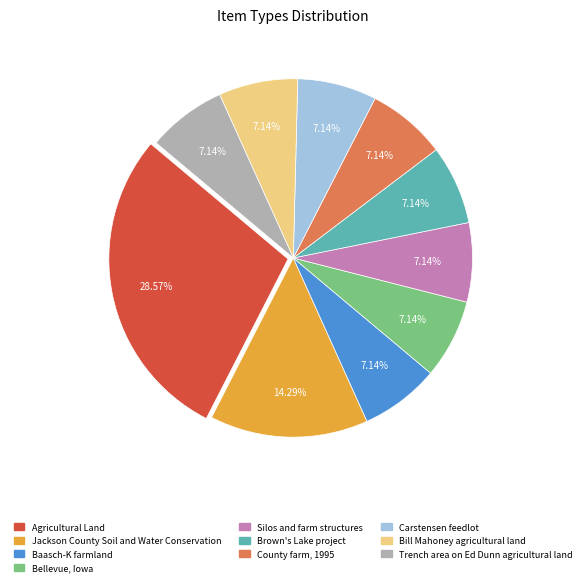

What is the largest slice in the pie chart?

Agricultural Land